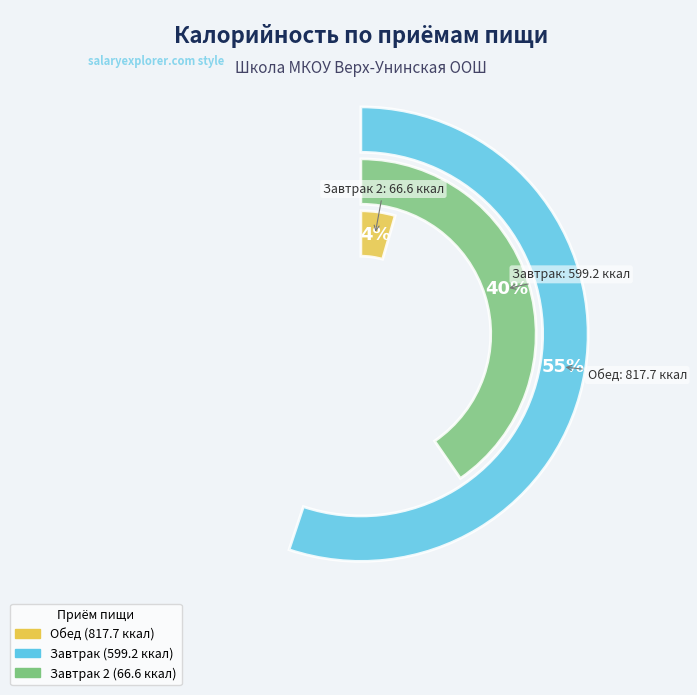

To the nearest percent, what is the difference between the largest and smallest slice percentages?

51%